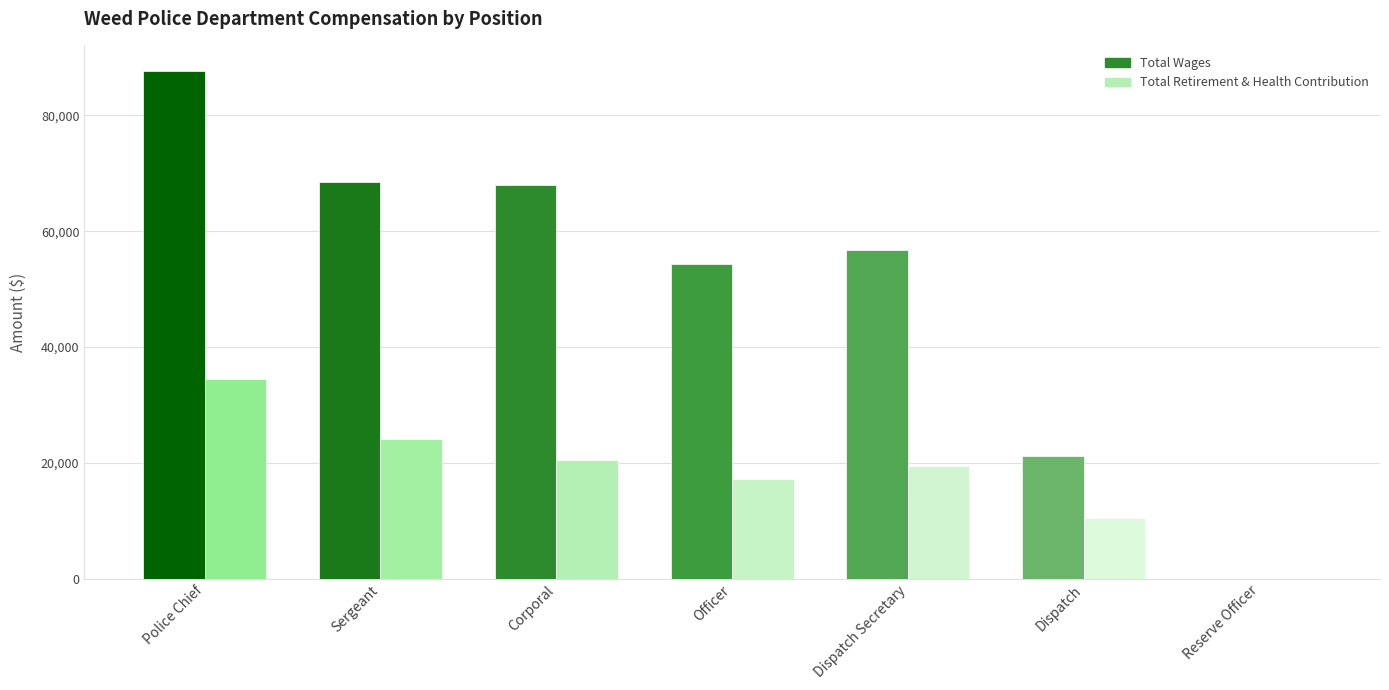

What is the sum of all Total Retirement & Health Contribution values?

126438